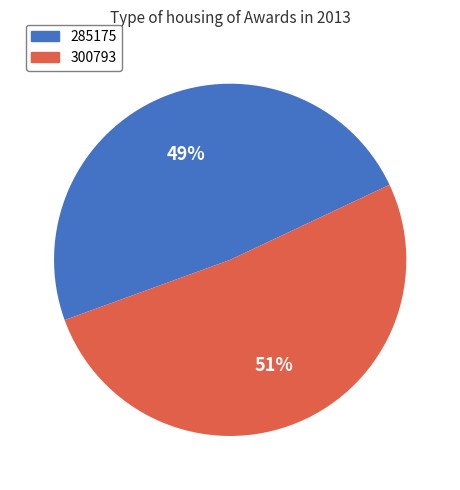

The 285175 slice represents 49% of the pie. True or false?

True